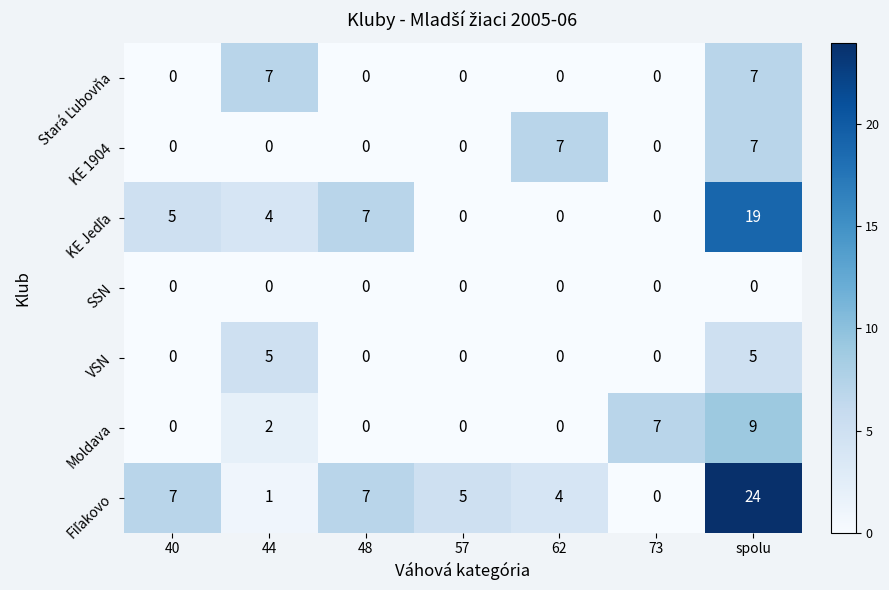

What is the total value across all series at 40?

12